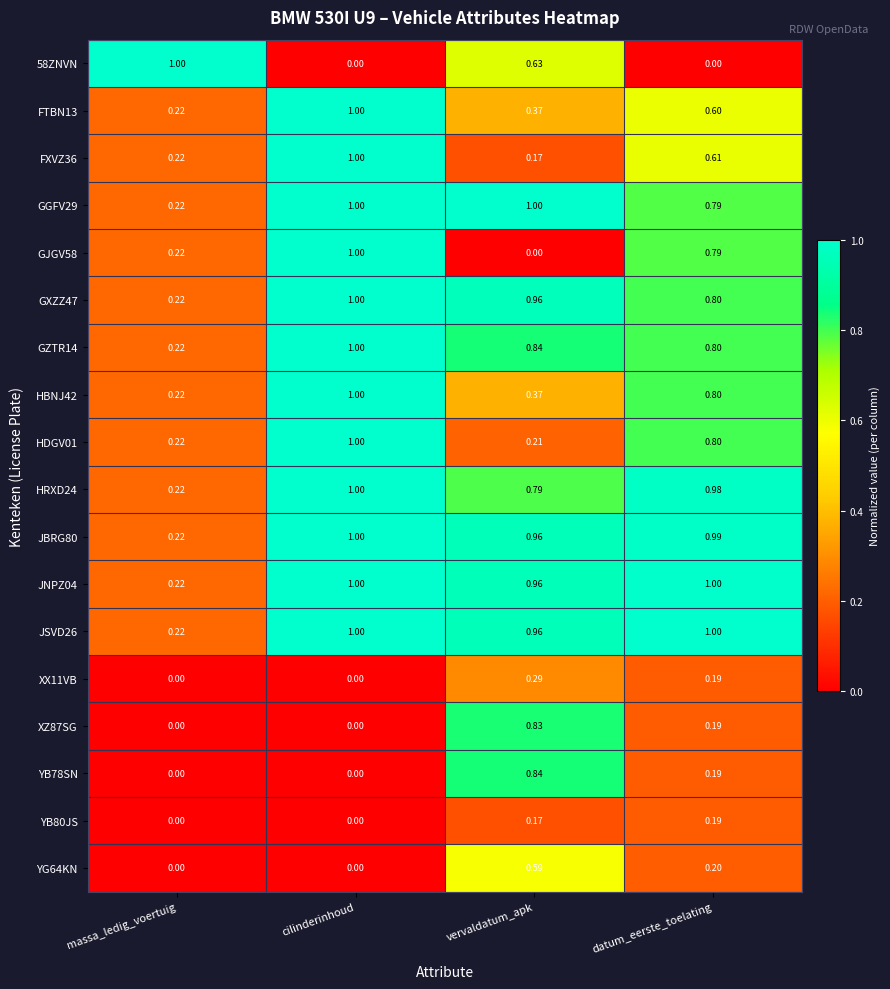

At which label does FXVZ36 reach its minimum?

vervaldatum_apk